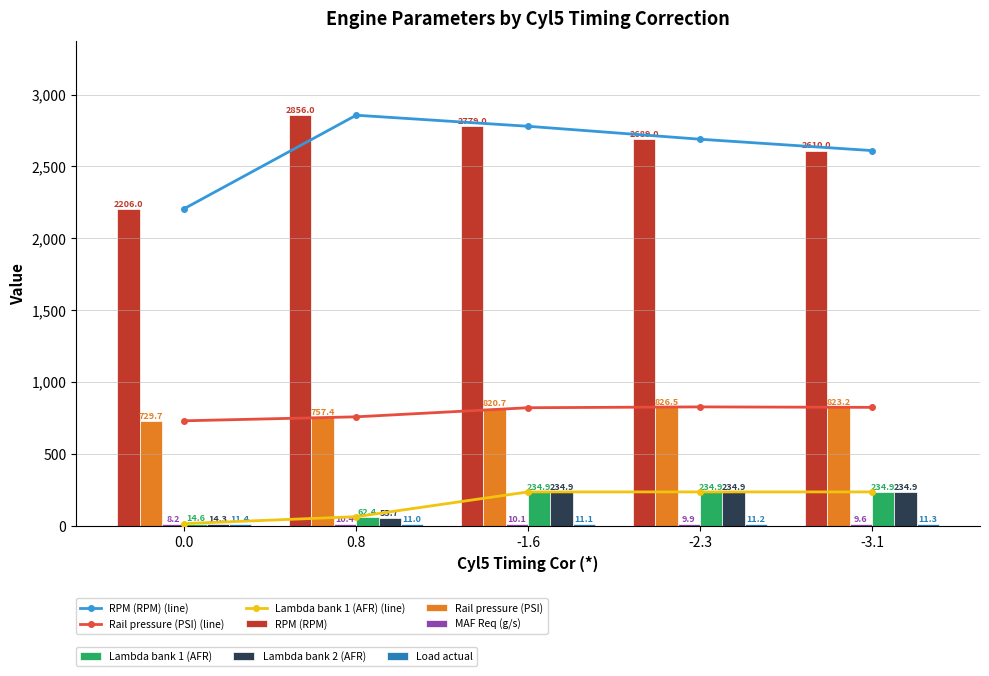

What is the sum of all Lambda bank 2 (AFR) values?

774.9